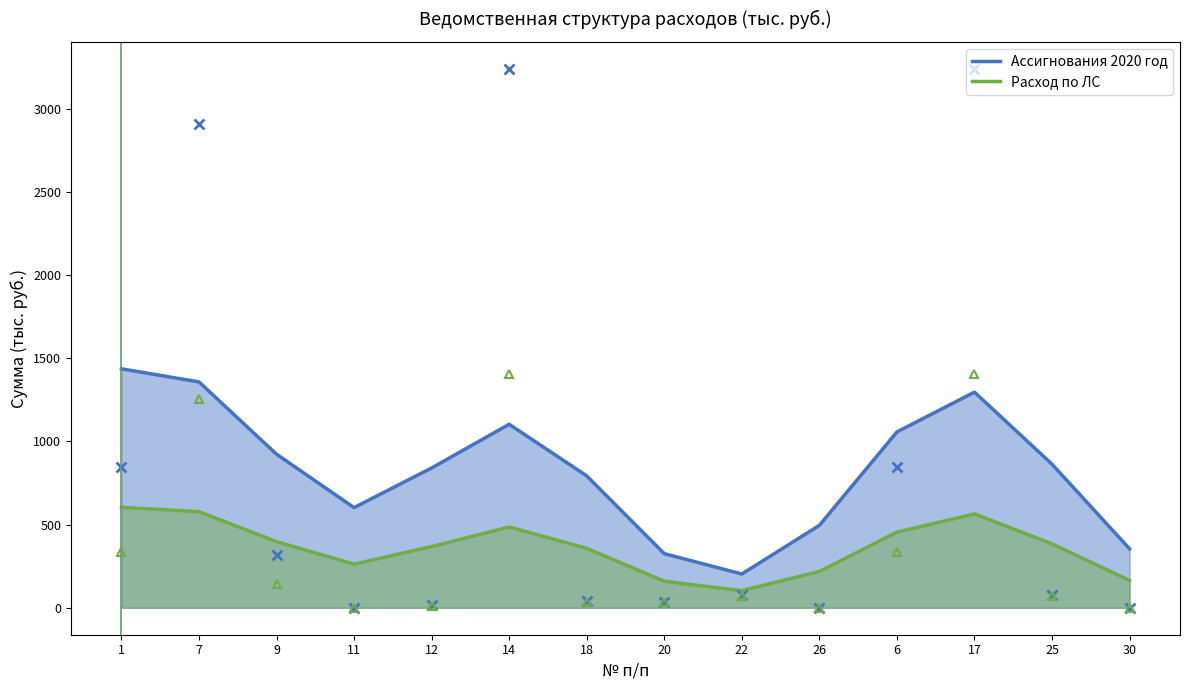

Which category has the highest value across all series?

14